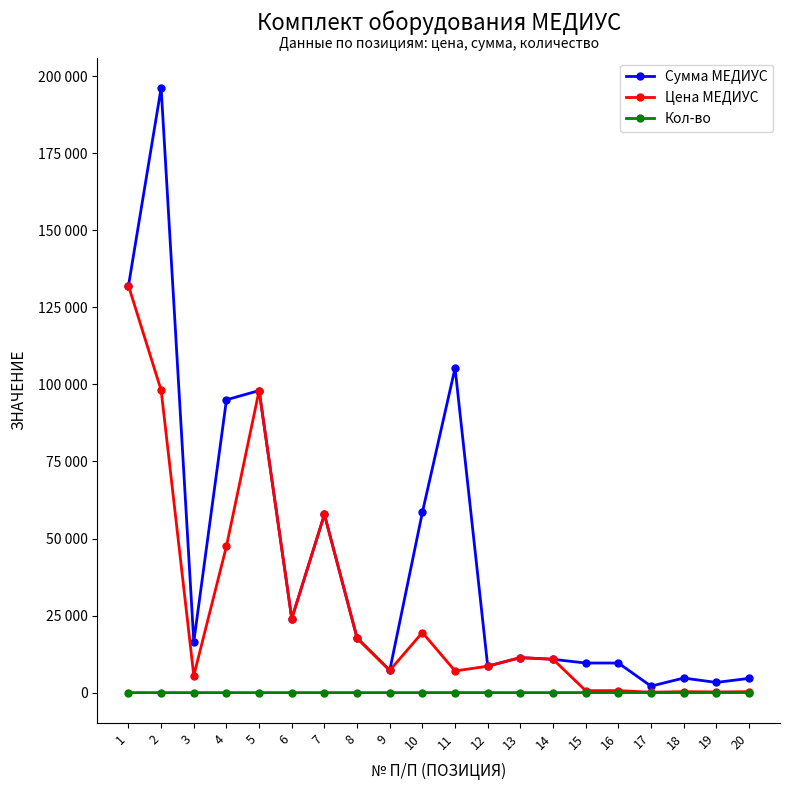

What are all the series names shown in the legend?

Сумма МЕДИУС, Цена МЕДИУС, Кол-во